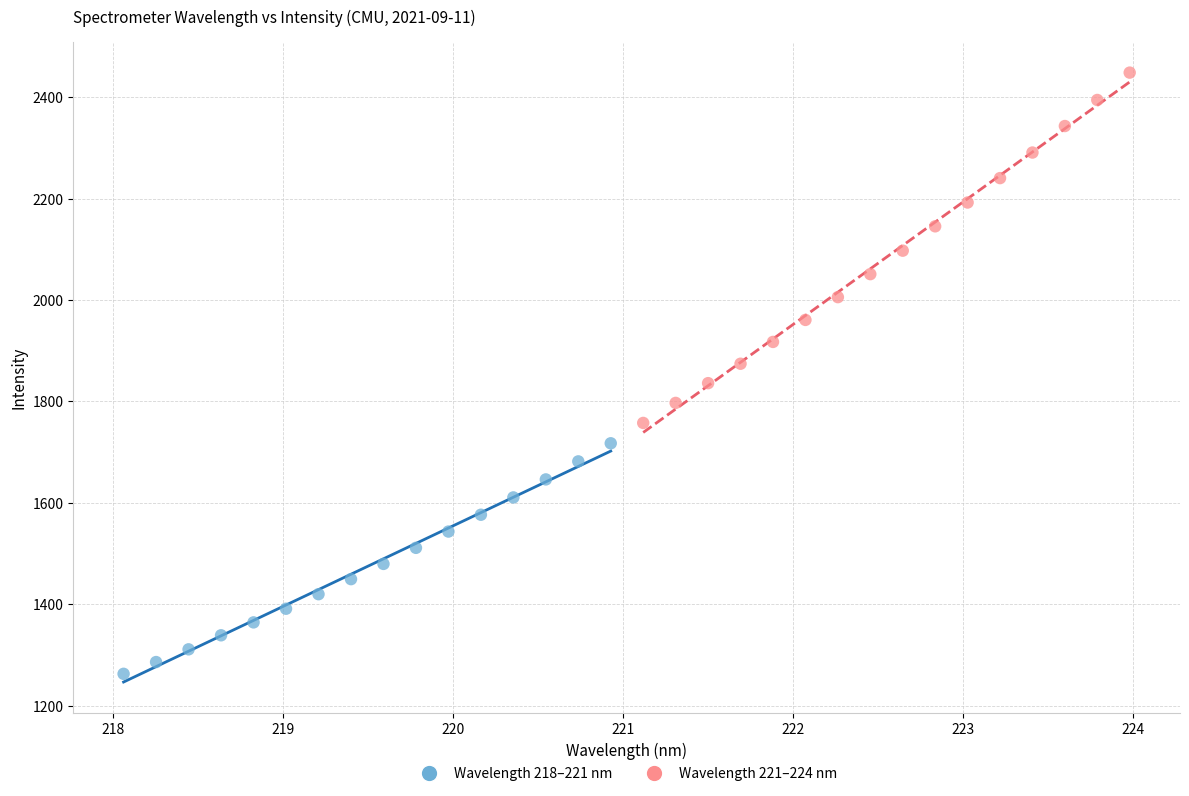

Which series contains the highest Y value?

Wavelength 221–224 nm